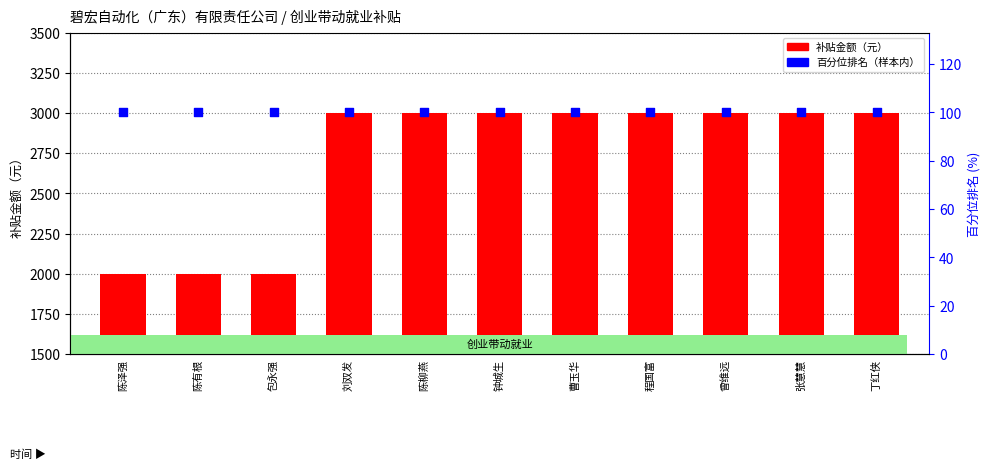

Which series has the widest spread of Y values?

补贴金额（元）